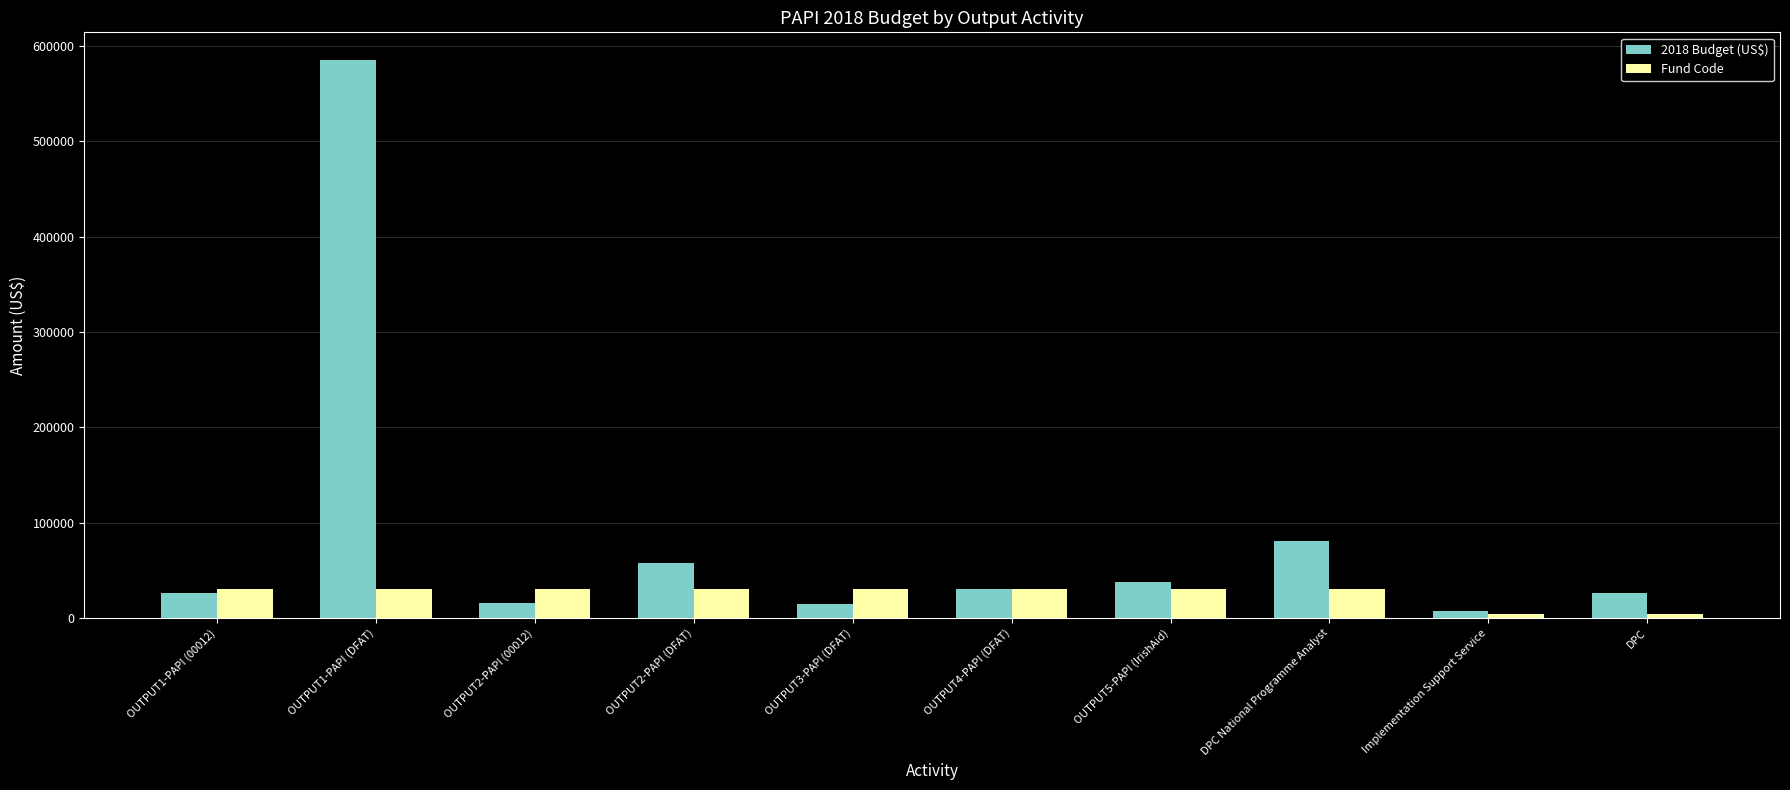

How many bars are there in each group?

2